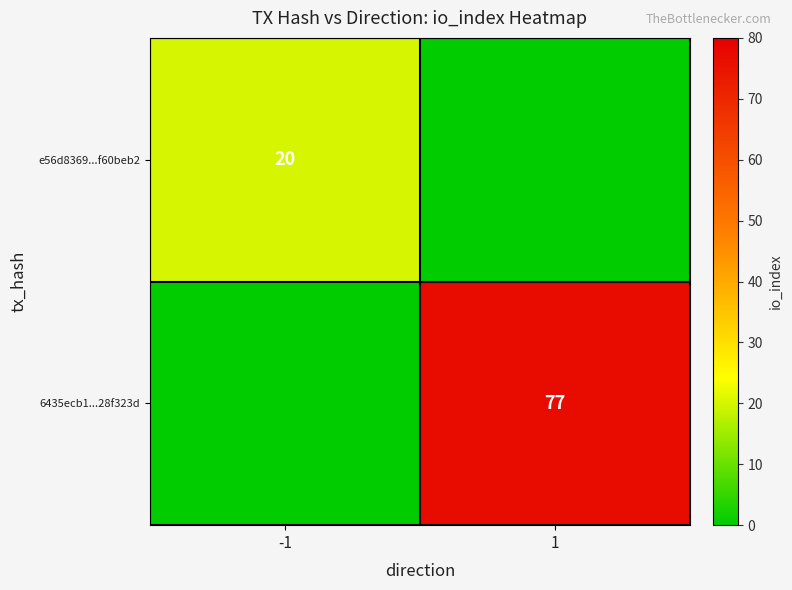

The value of e56d8369...f60beb2 at -1 is 20. True or false?

True